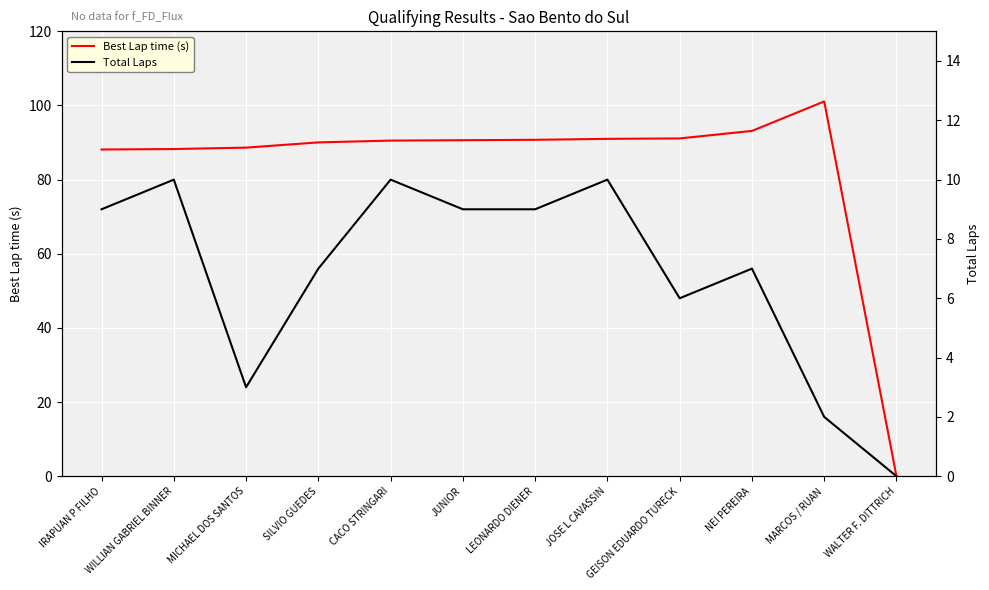

Between MICHAEL DOS SANTOS and JOSE L CAVASSIN, which series saw the biggest shift?

Total Laps